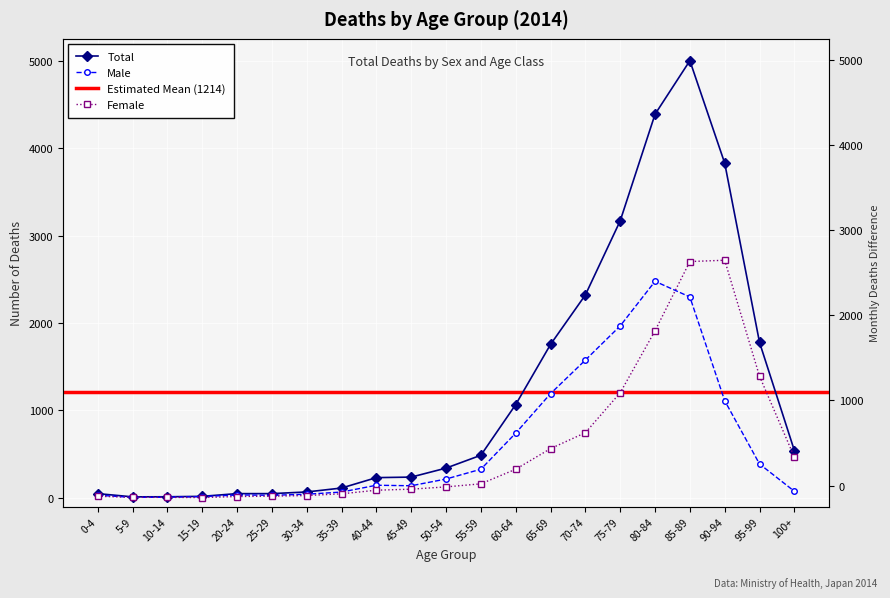

Is it true that Total equals 1778 at 95-99?

True